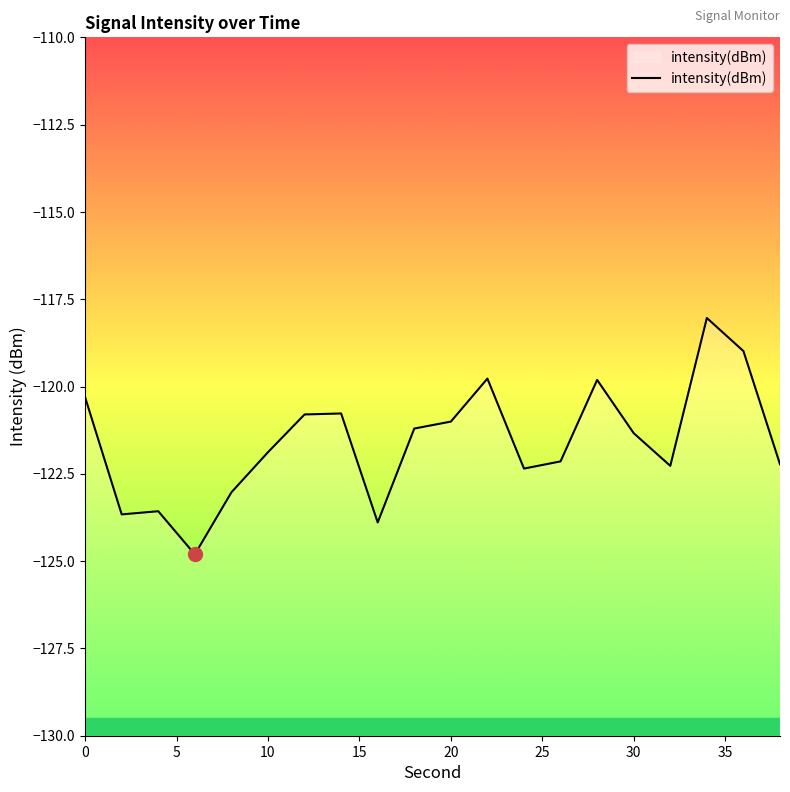

What is the difference between the maximum and minimum values?

6.8